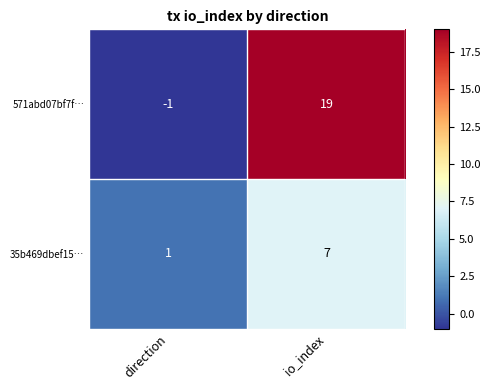

How many series are shown in this chart?

2